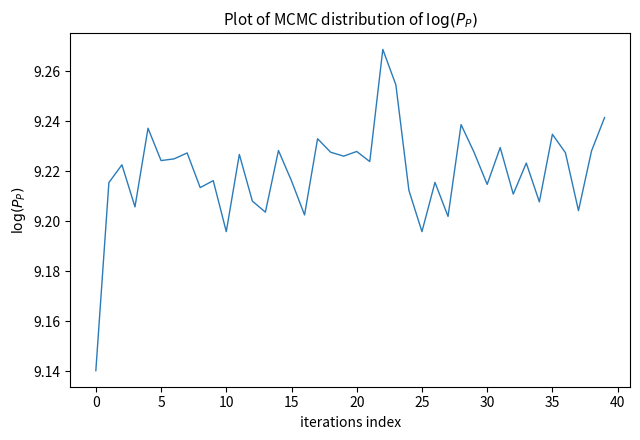

Which category has the highest value across all series?

22